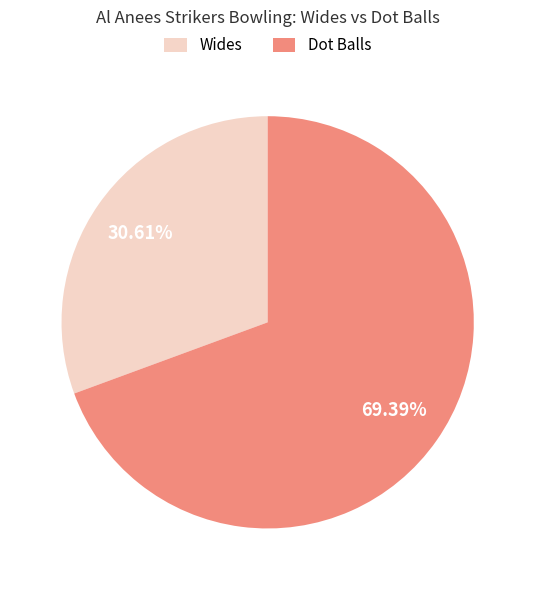

Rank the categories by value from highest to lowest.

Dot Balls, Wides